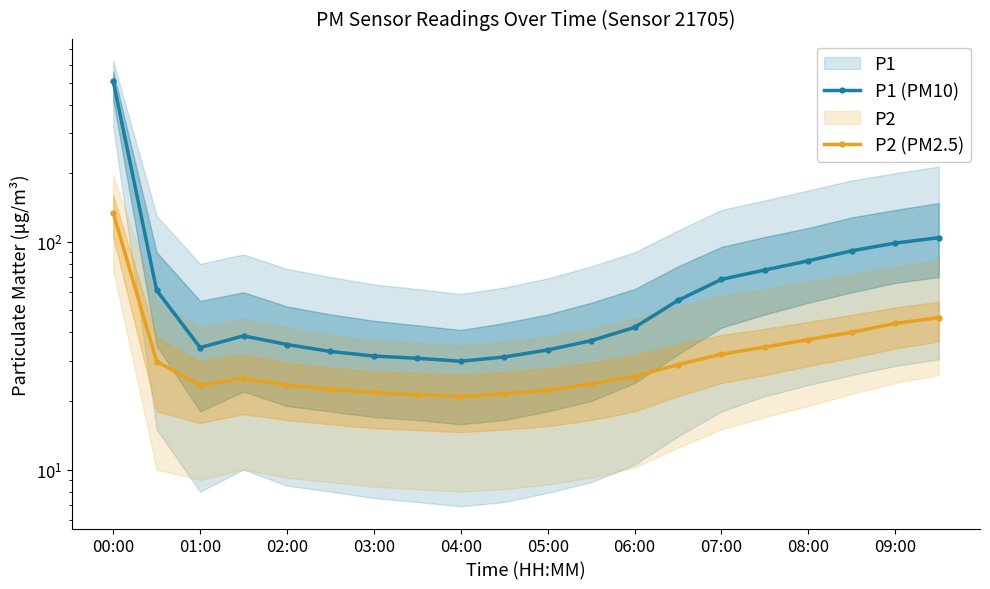

How many data points in P2 (PM2.5) are above 25?

11